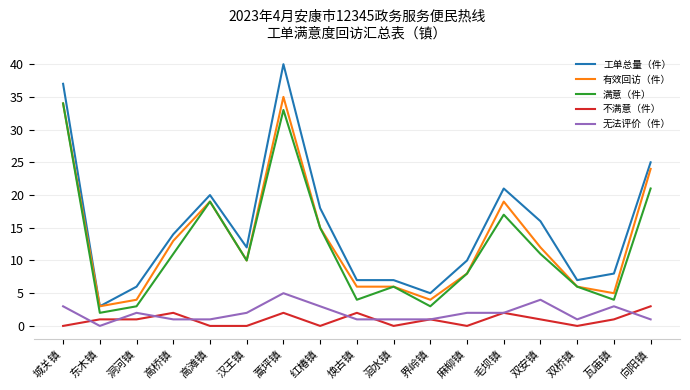

What is the difference between the highest and lowest values at 洄水镇?

7